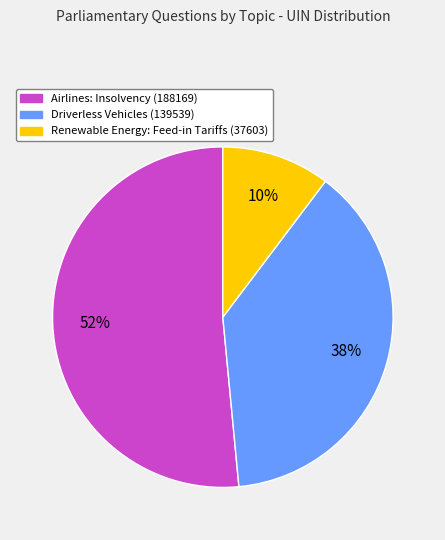

Between Driverless Vehicles (139539) and Airlines: Insolvency (188169), which is larger?

Airlines: Insolvency (188169)